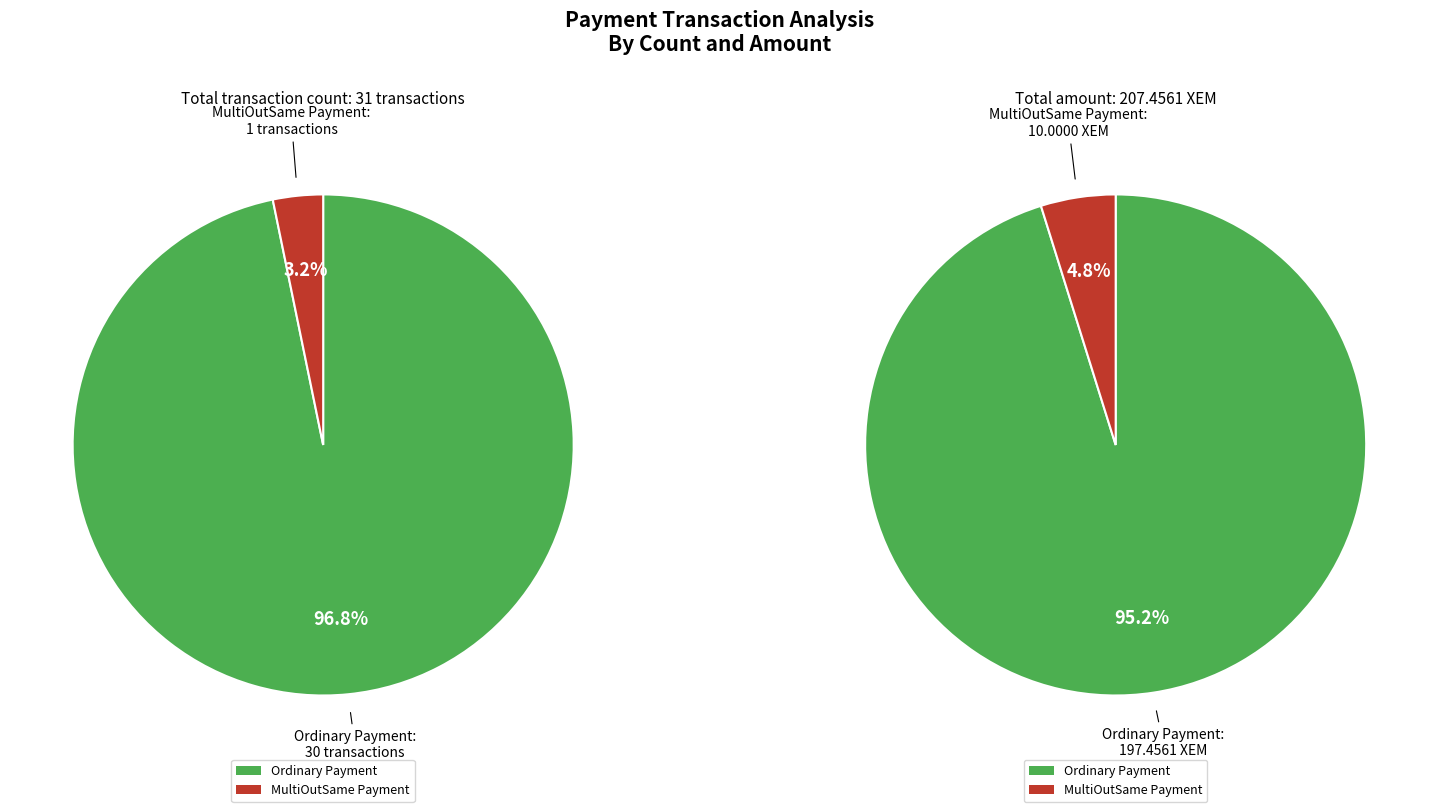

What percentage do Ordinary Payment and MultiOutSame Payment together represent?

100.0%